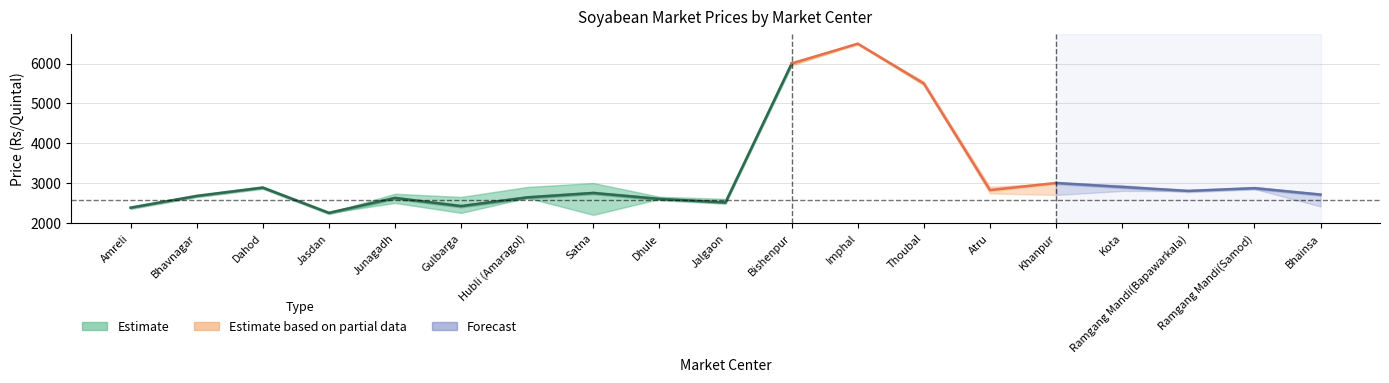

Reading right to left, extract all data points from this chart.

Minimum Price: 2411	2851	2801	2800	2700	2739	5450	6500	5950	2500	2600	2200	2629	2250	2500	2250	2875	2675	2380
Modal Price: 2709	2870	2801	2900	3000	2822	5500	6500	6000	2511	2600	2750	2639	2420	2625	2250	2885	2675	2380
Maximum Price: 2731	2899	2801	2950	3000	2906	5550	6500	6050	2600	2655	2999	2900	2650	2730	2250	2900	2675	2380